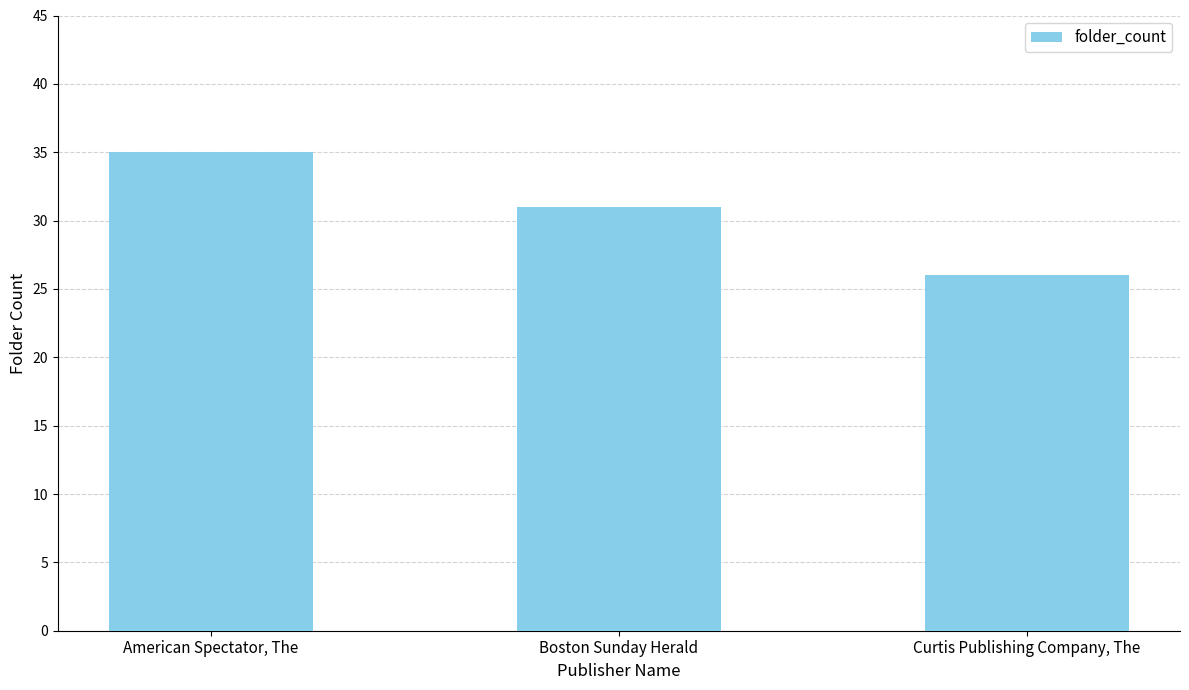

Which category has the highest value across all series?

American Spectator, The